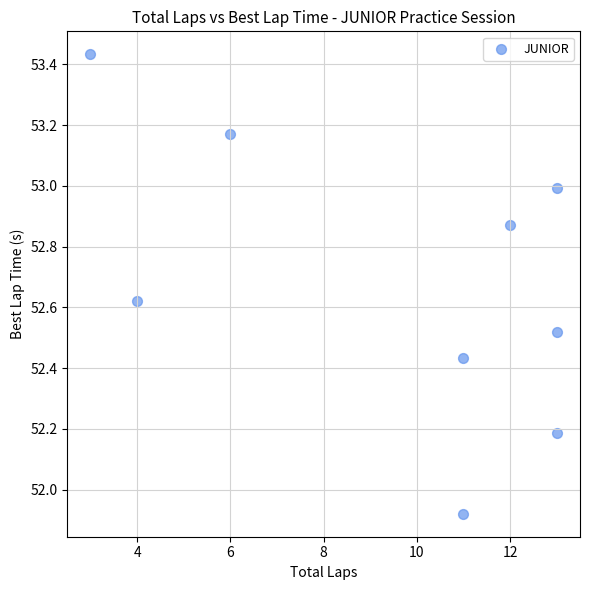

What is the range of Y values (max minus min)?

1.5